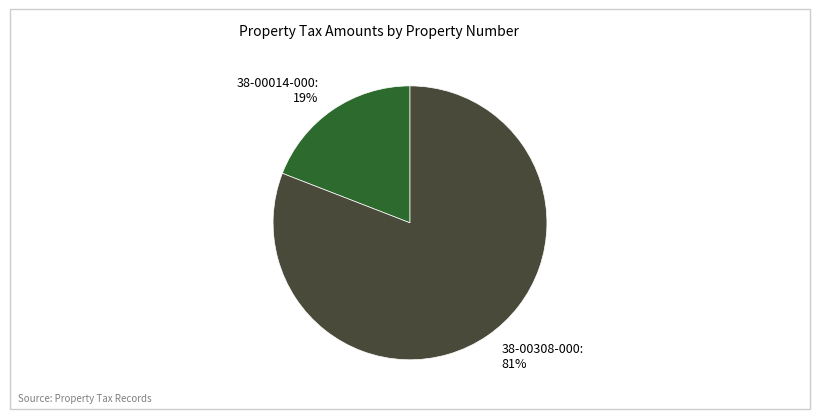

To the nearest percent, what is the combined percentage of 38-00308-000 and 38-00014-000?

100%